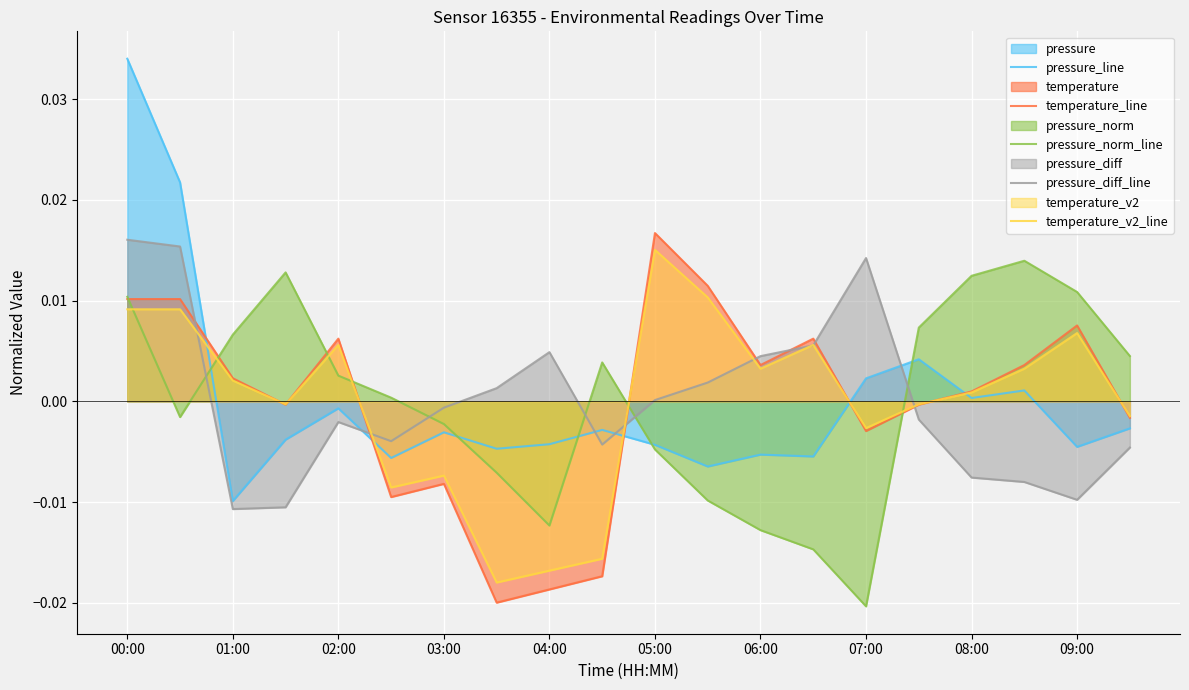

True or false: pressure_diff_line has a value of 0.0 at 05:00.

True